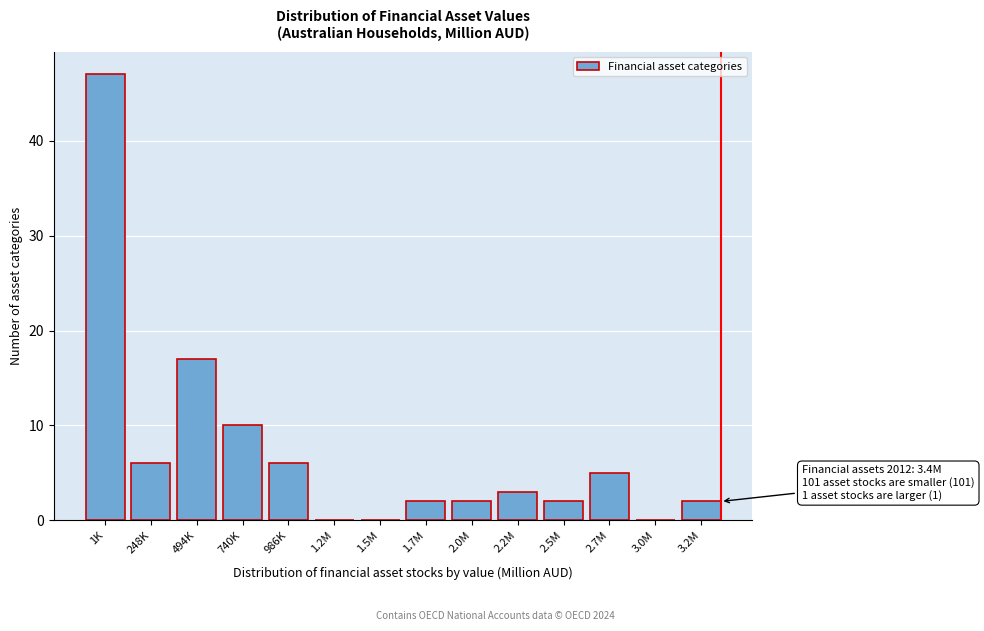

Reading right to left, extract all data points from this chart.

3.2M=2	3.0M=0	2.7M=5	2.5M=2	2.2M=3	2.0M=2	1.7M=2	1.5M=0	1.2M=0	986K=6	740K=10	494K=17	248K=6	1K=47